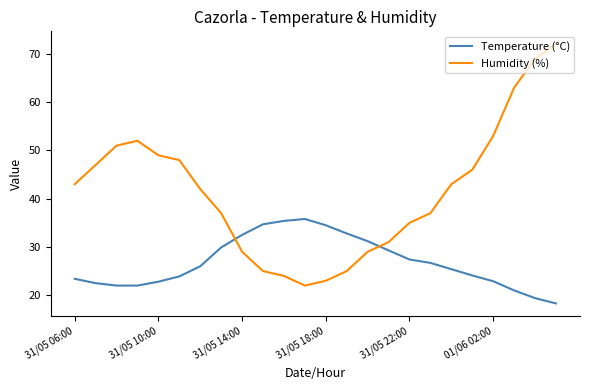

Which series has the widest spread of values?

Humidity (%)